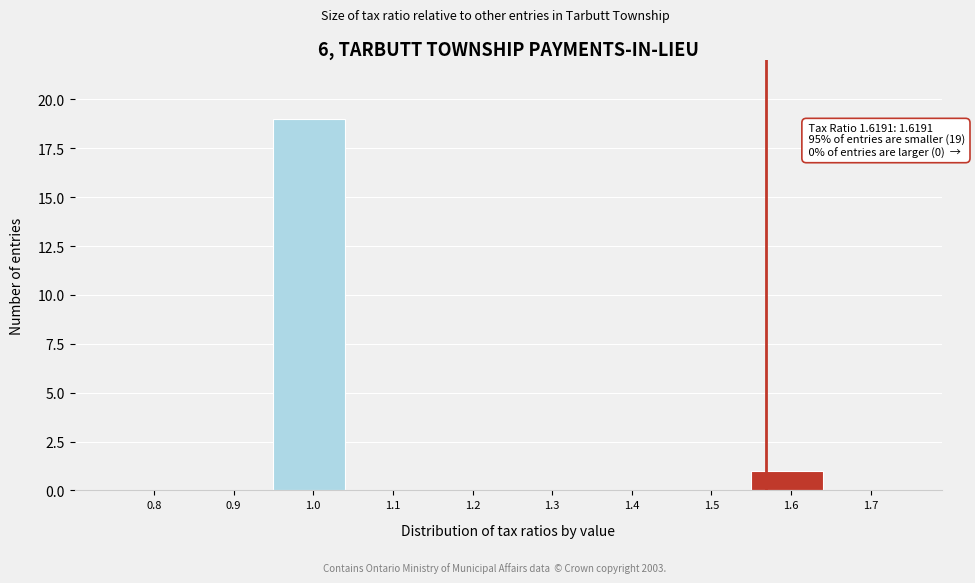

Reading right to left, what are all the values shown in this chart?

1.7=0	1.6=1	1.5=0	1.4=0	1.3=0	1.2=0	1.1=0	1.0=19	0.9=0	0.8=0